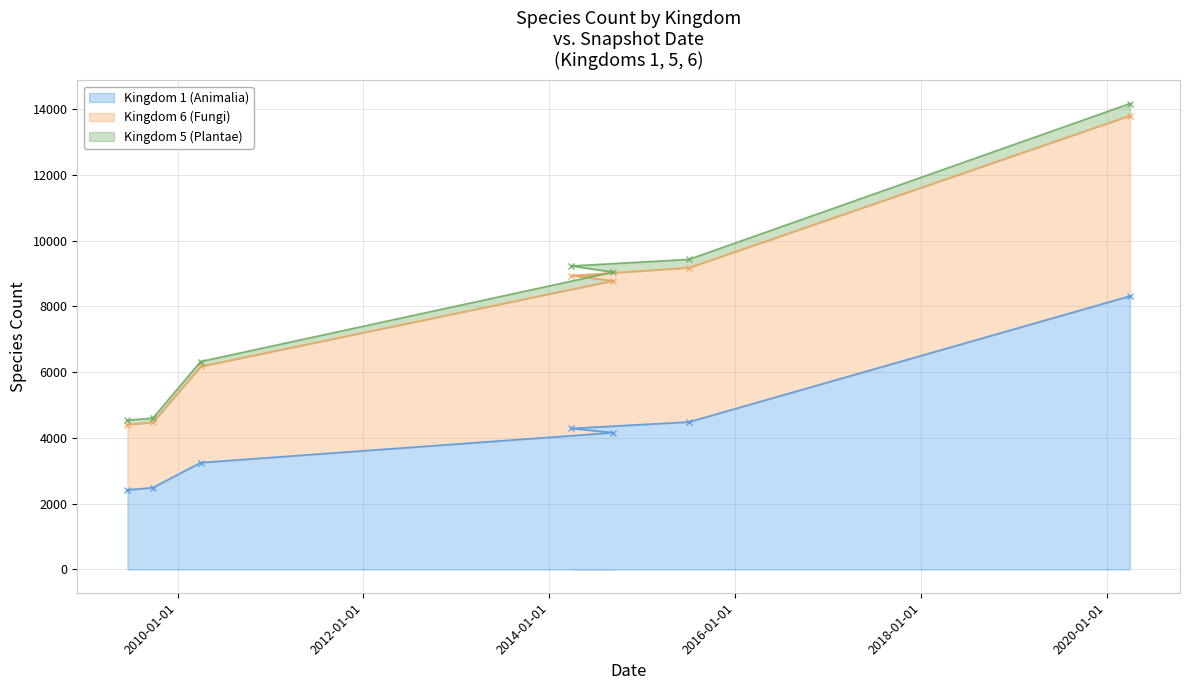

True or false: Kingdom 5 (Plantae) and Kingdom 1 (Animalia) cross at least once.

False